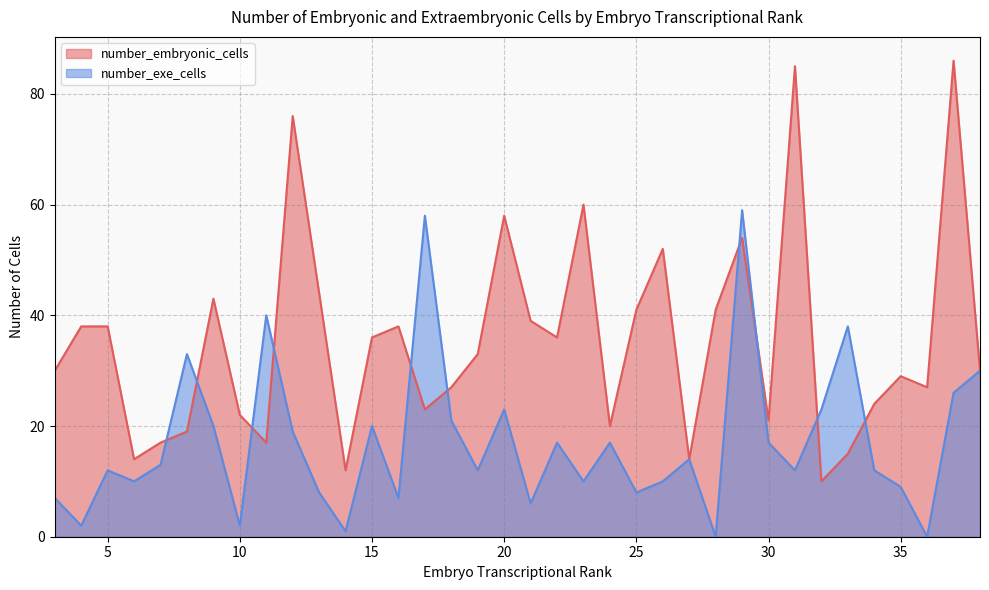

What is the maximum value for number_exe_cells?

59